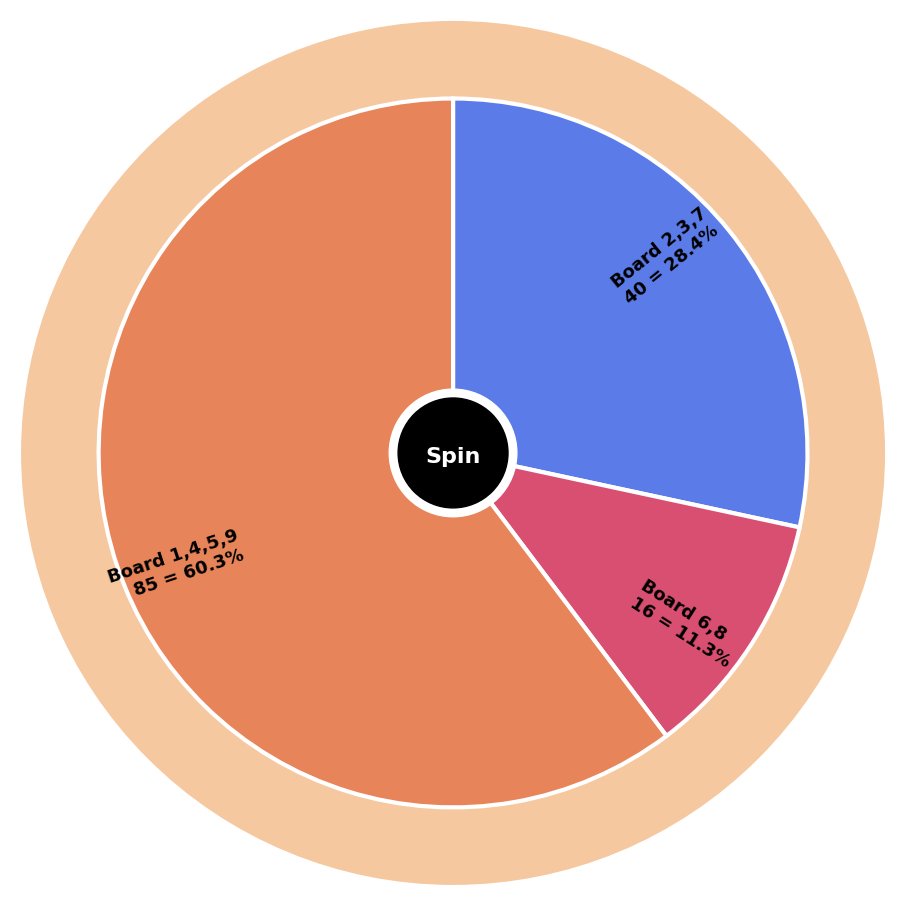

Which has a higher value, Board 1,4,5,9 85 = 60.3% or Board 6,8 16 = 11.3%?

Board 1,4,5,9 85 = 60.3%